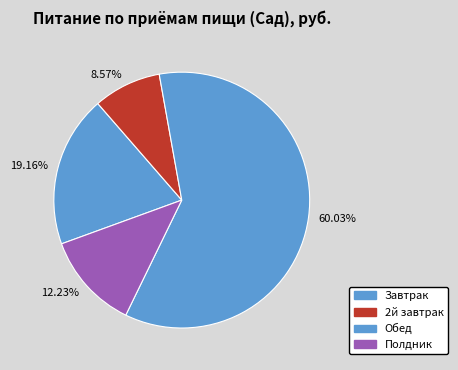

What is the largest slice in the pie chart?

Обед